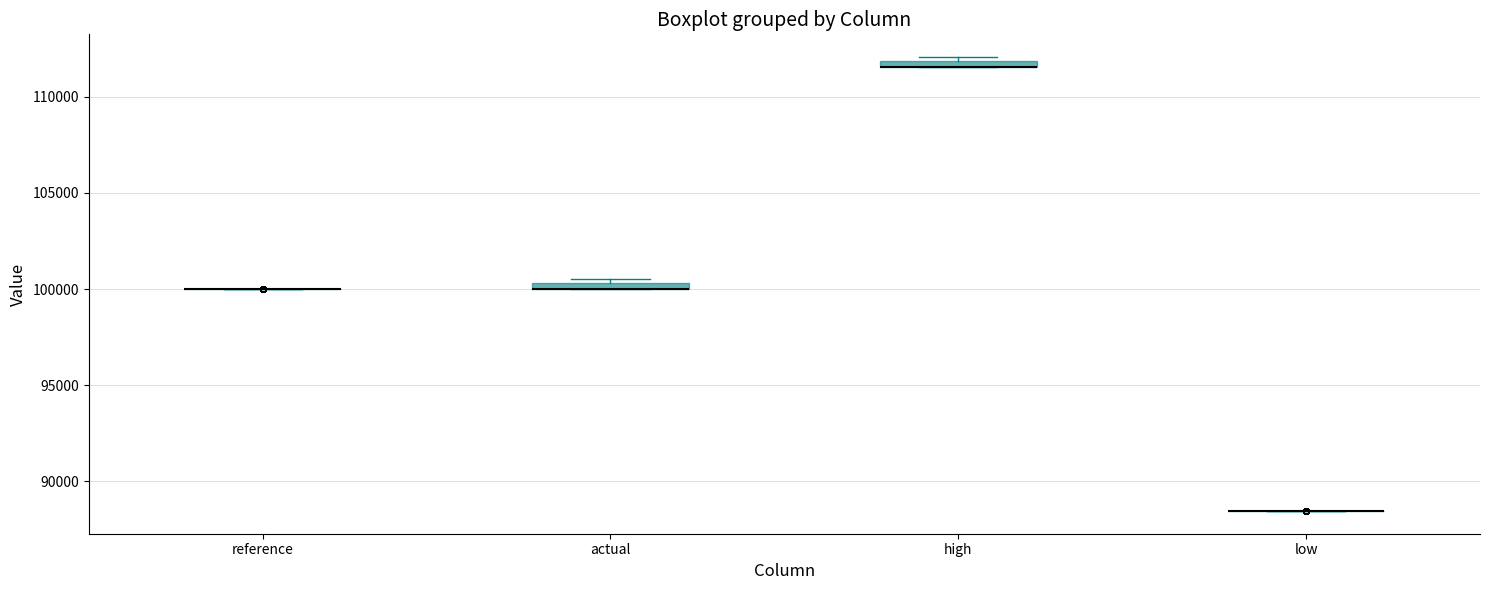

Where is the upper edge of the box for high on the y-axis? The values are not printed on the chart, so give them approximately, as read against the axis.

112000